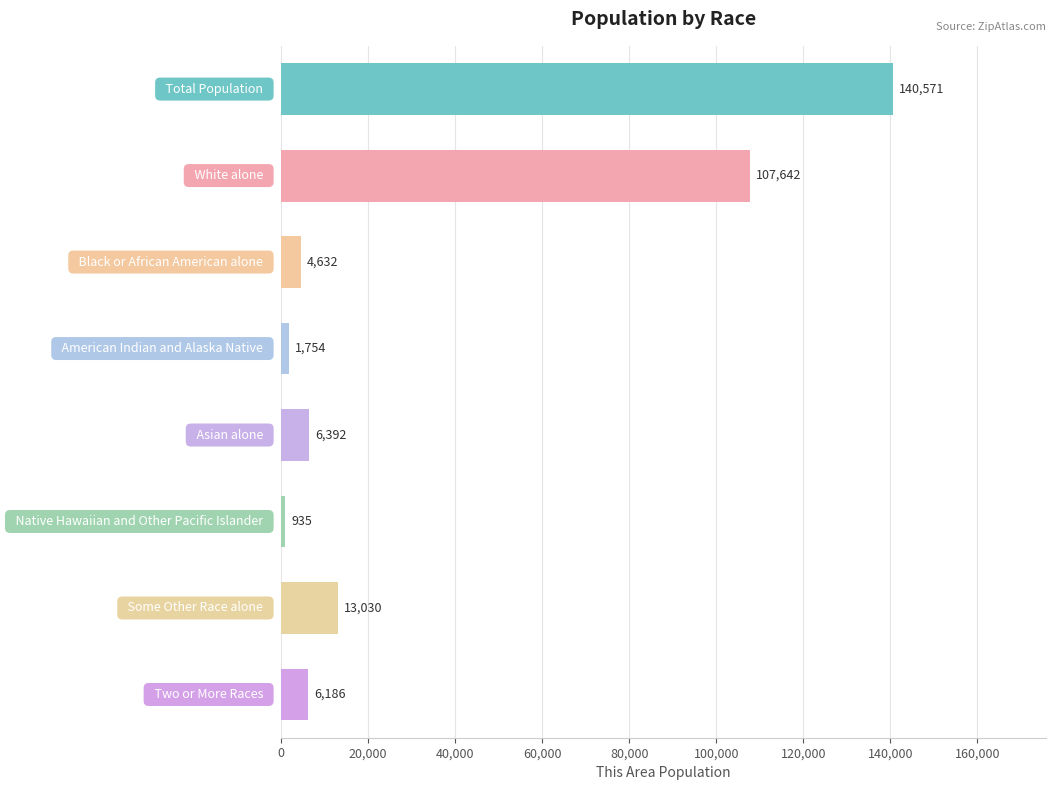

What is the minimum value shown in the chart?

935